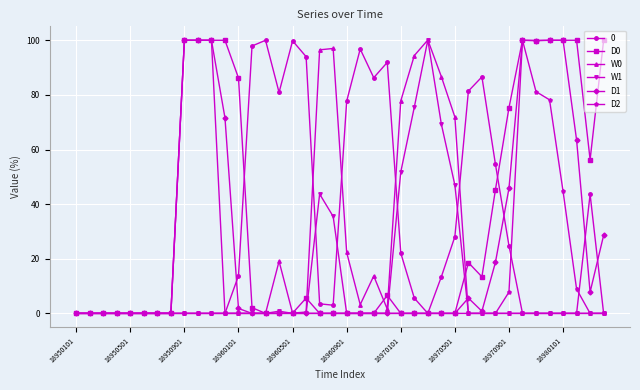

What is the maximum value for W1?

100.1